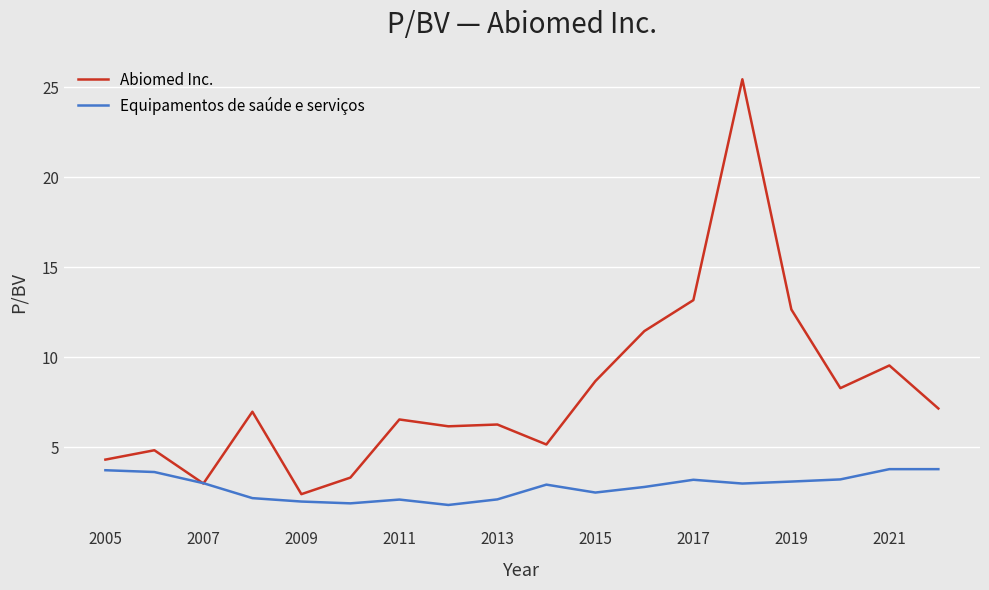

Rank the series by their average value, from highest to lowest.

Abiomed Inc., Equipamentos de saúde e serviços